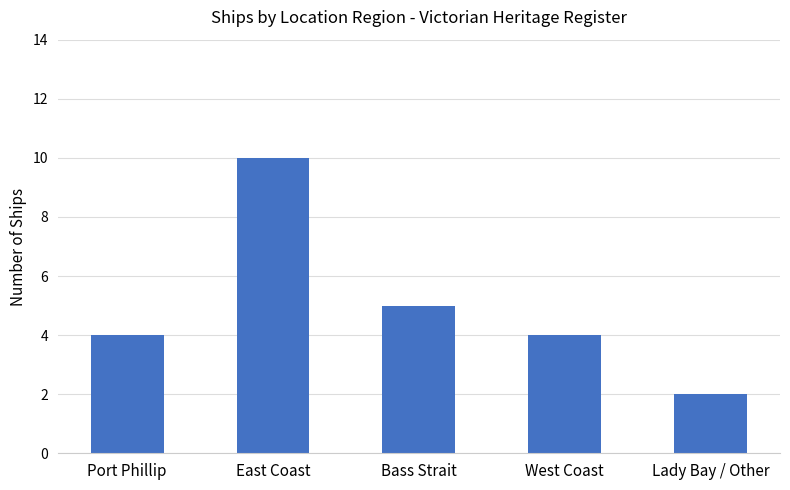

What value does the data have at Bass Strait?

5